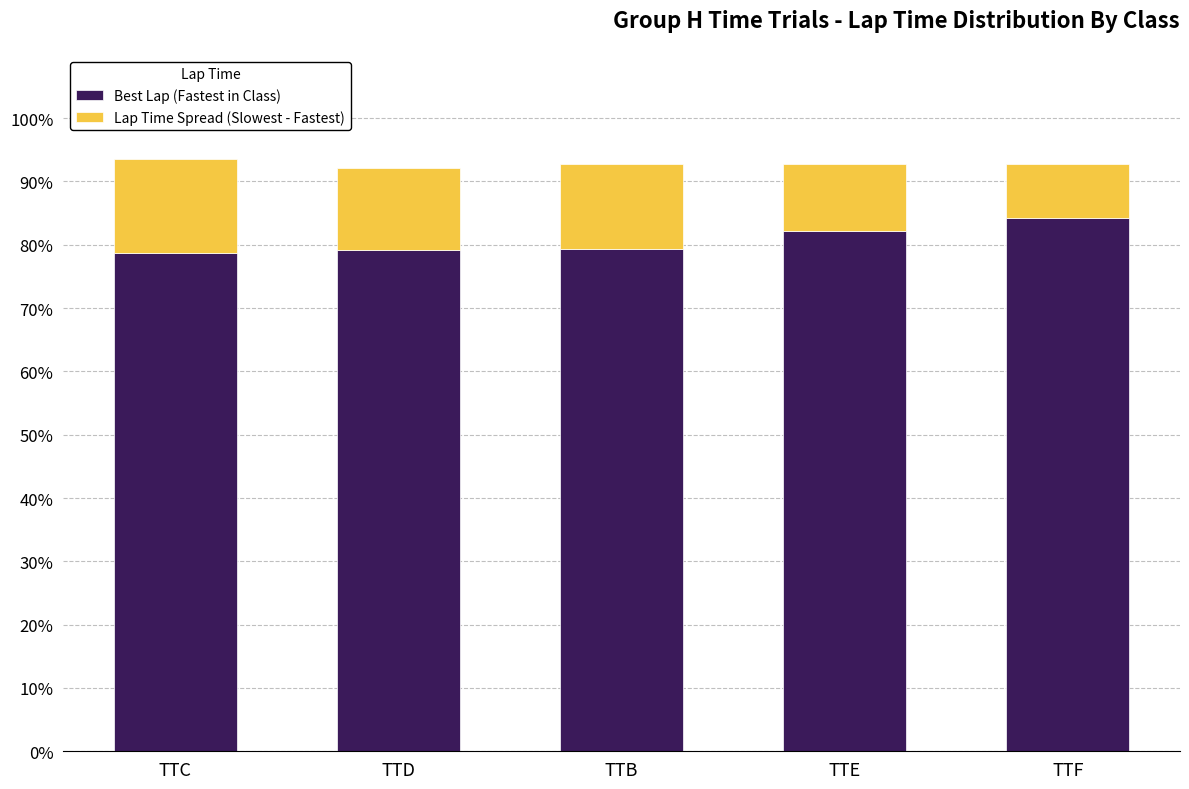

The value of Best Lap (Fastest in Class) at TTE is 82.1. True or false?

True